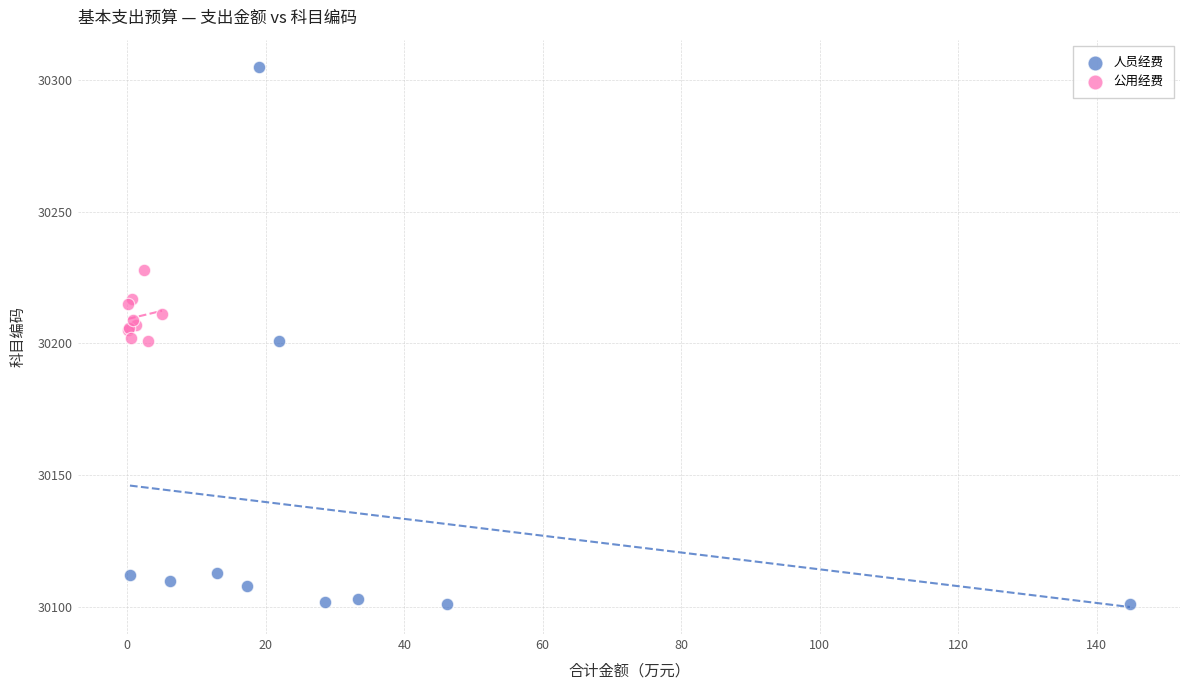

Which series reaches the maximum Y coordinate?

人员经费